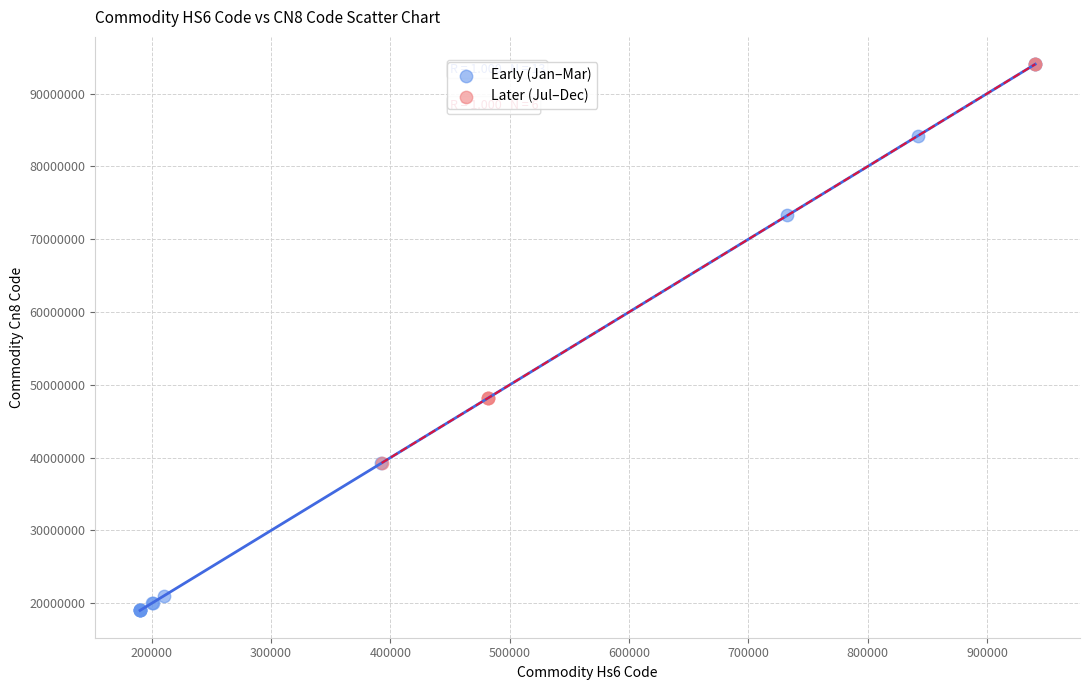

Which series has the largest Y range (max minus min)?

Early (Jan–Mar)